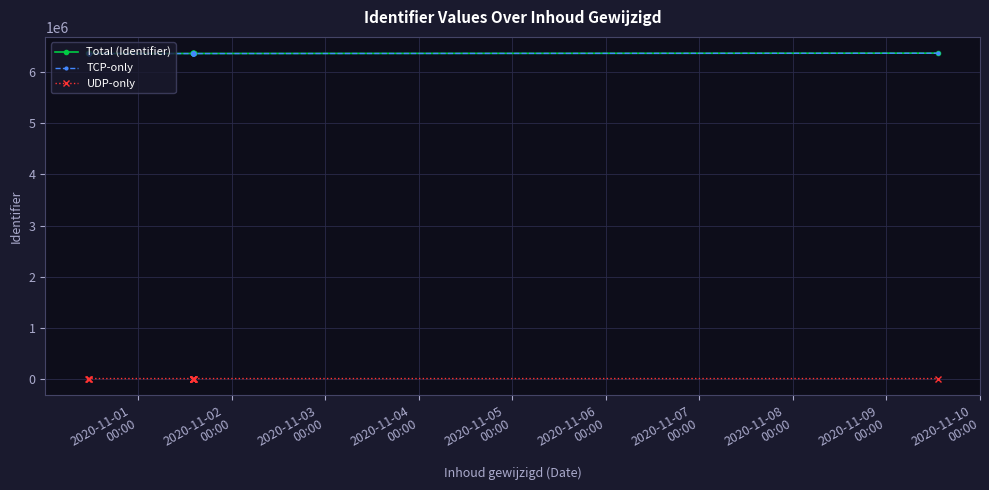

Which series changed the most between 2020-11-01
00:00 and 2020-11-06
00:00?

Total (Identifier)